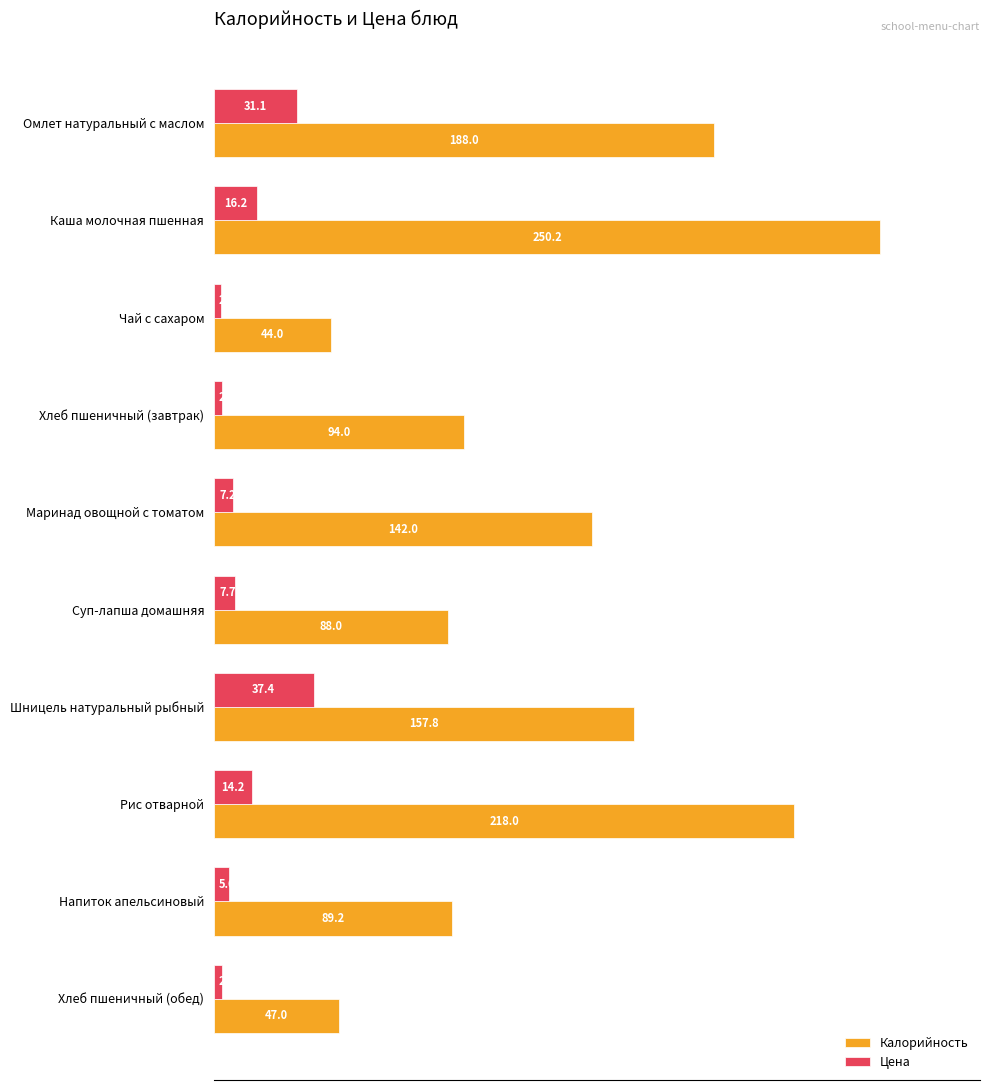

What is the smallest value displayed?

2.5